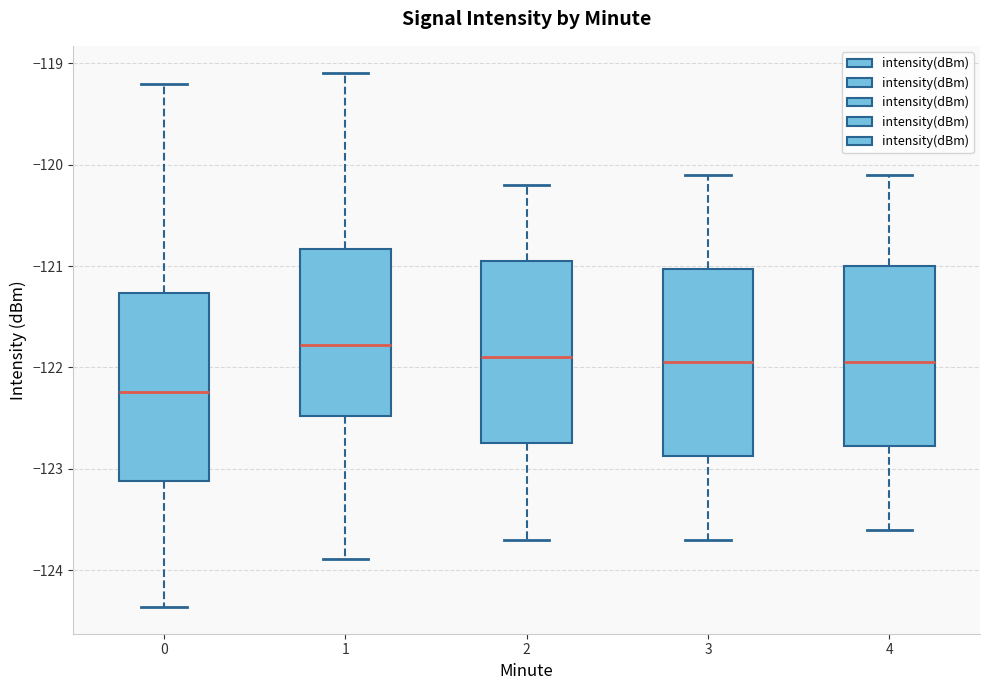

Where does the median line of the box at x = 0 sit on the y-axis? The values are not printed on the chart, so give them approximately, as read against the axis.

-122.2